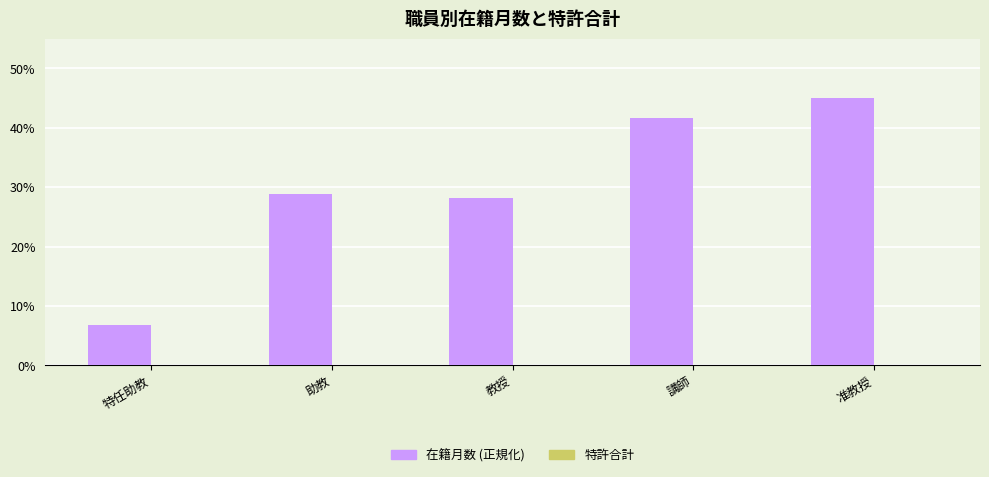

Which label corresponds to the largest value in the chart?

准教授